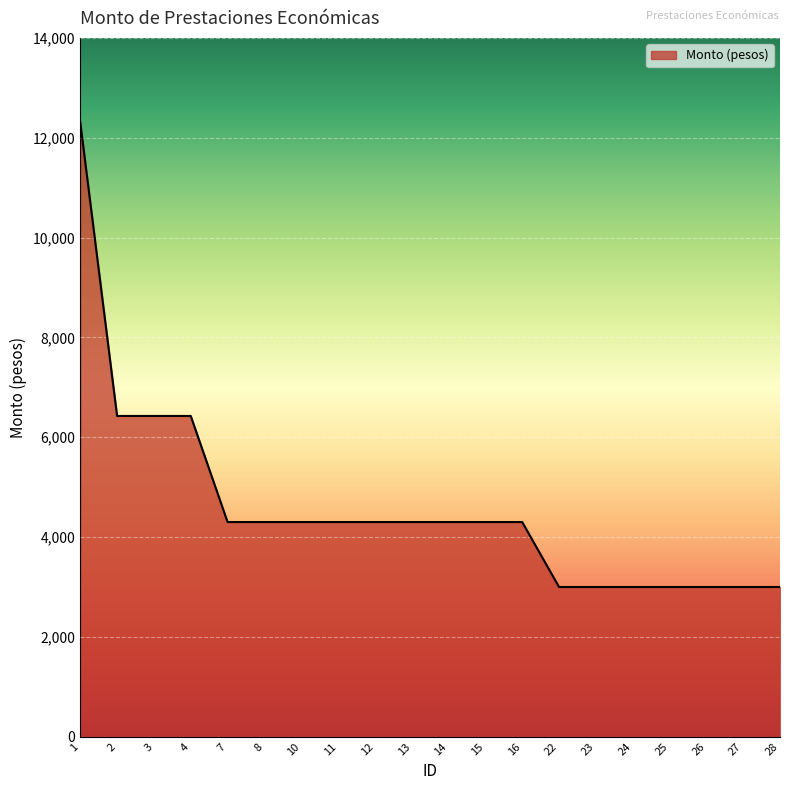

How many lines are shown in the chart?

1